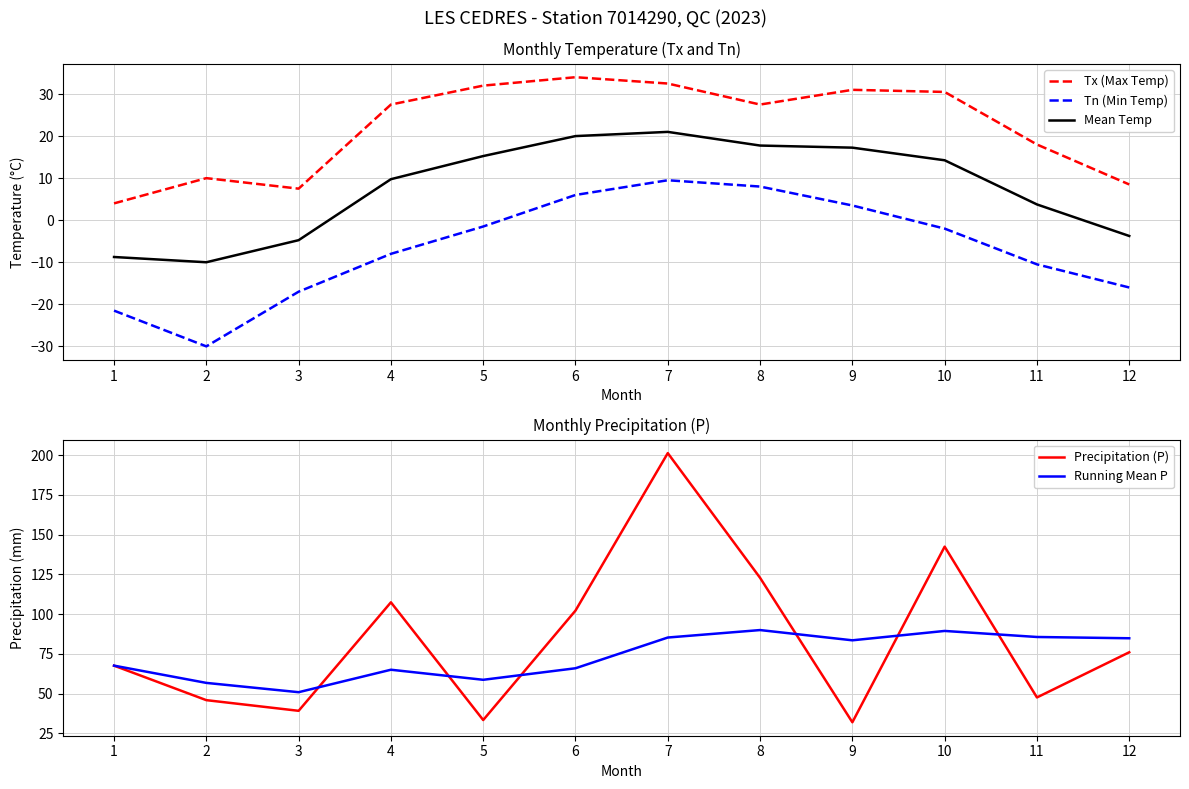

How many lines are shown in the chart?

5